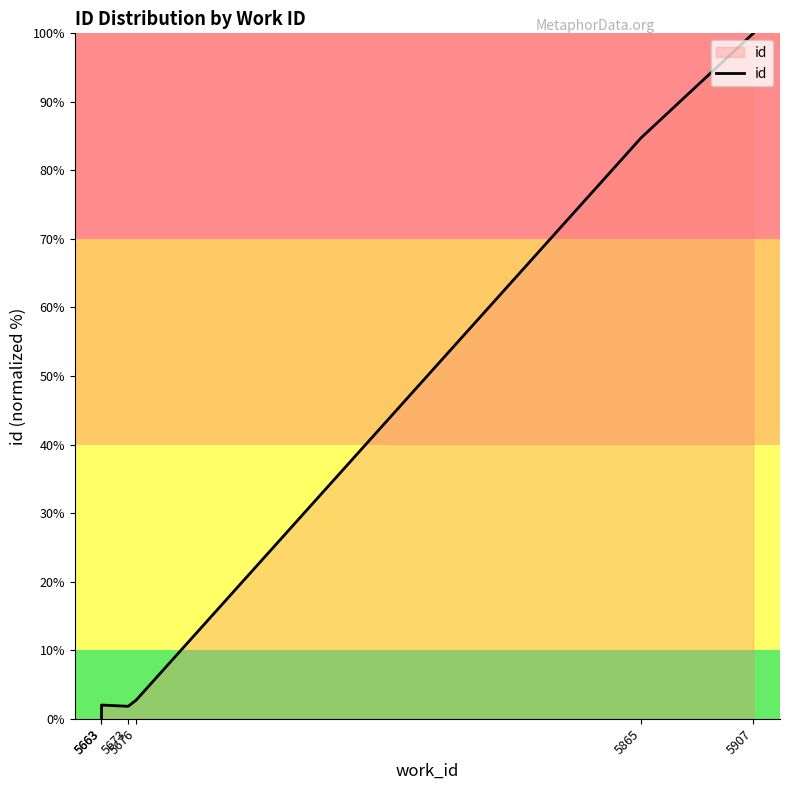

Does the chart have visible grid lines?

No